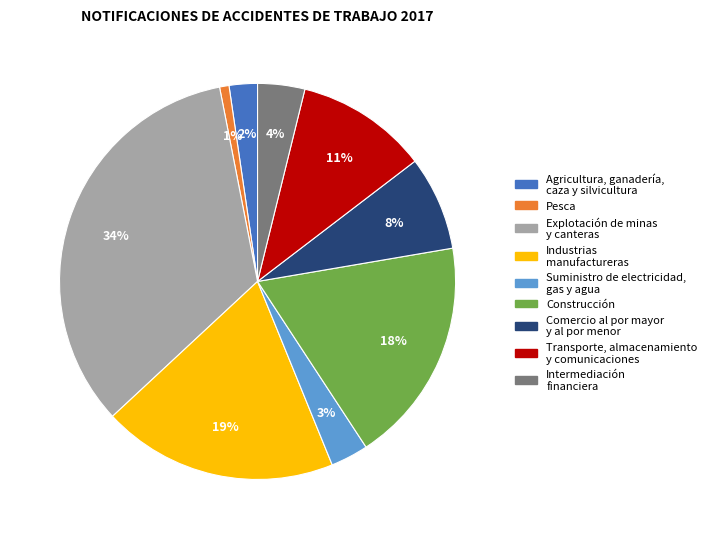

What percentage is the Intermediación financiera slice, to the nearest percent?

4%